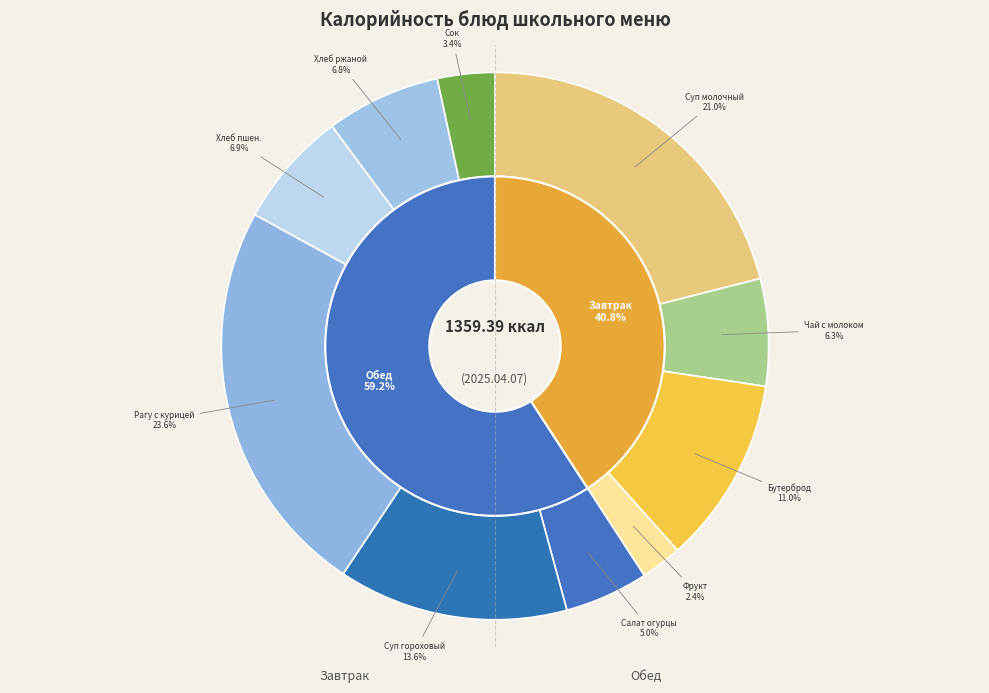

To the nearest percent, what is the combined percentage of Фрукт and Хлеб ржаной?

9%